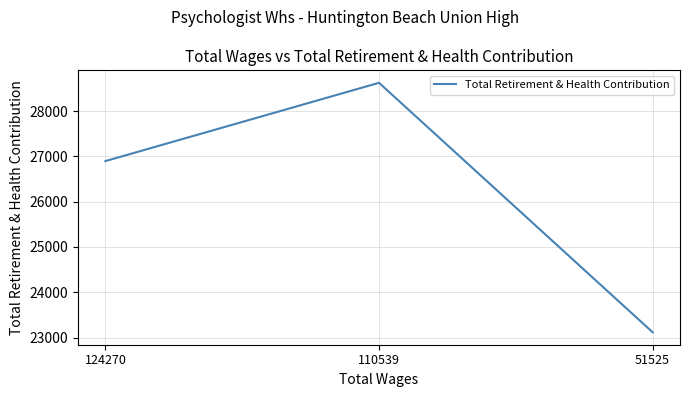

What is the change in value from 124270 to 51525?

-3780